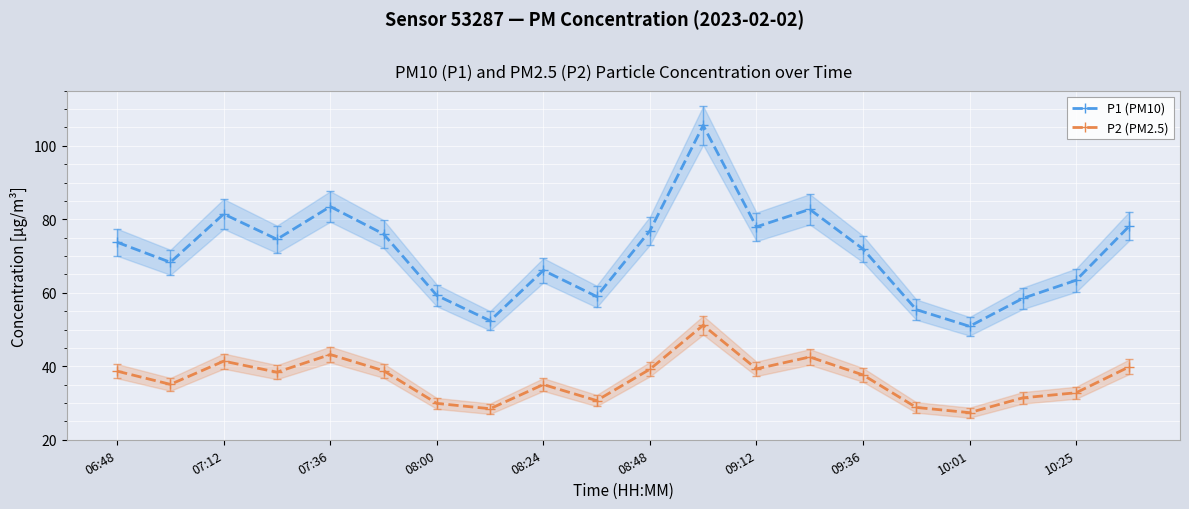

True or false: P1 (PM10) and P2 (PM2.5) intersect in this chart.

False